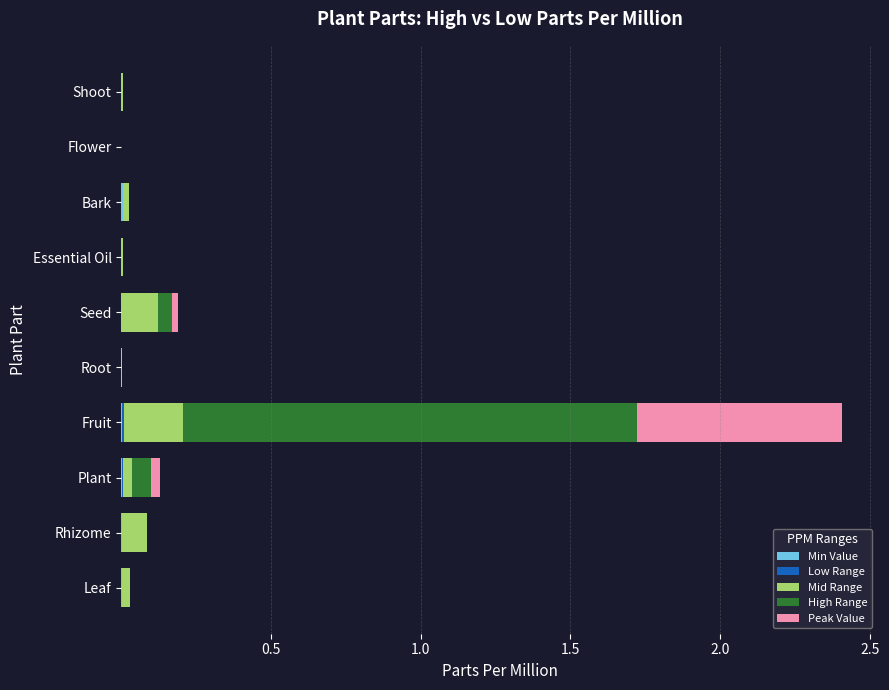

At which category is the sum across all series the highest?

Fruit